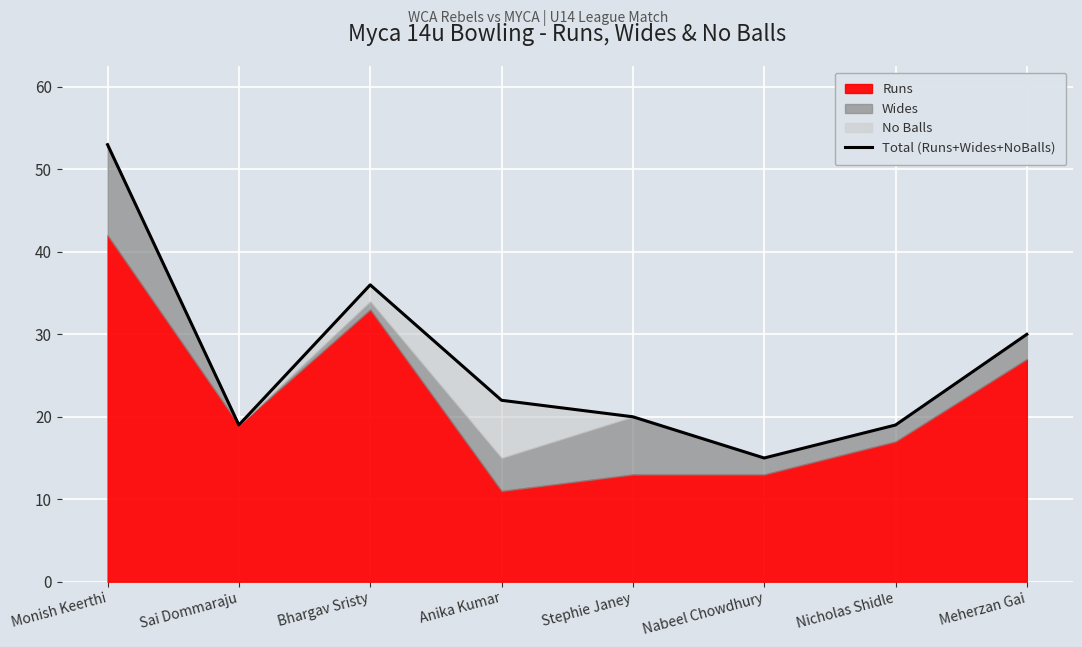

Rank the categories by value from lowest to highest.

Nabeel Chowdhury, Sai Dommaraju, Nicholas Shidle, Stephie Janey, Anika Kumar, Meherzan Gai, Bhargav Sristy, Monish Keerthi